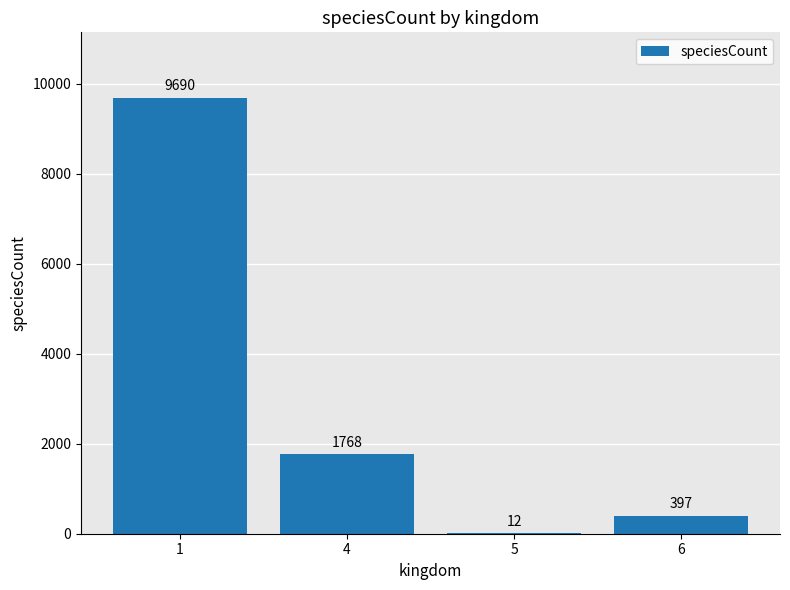

The value at 1 is 13790. True or false?

False